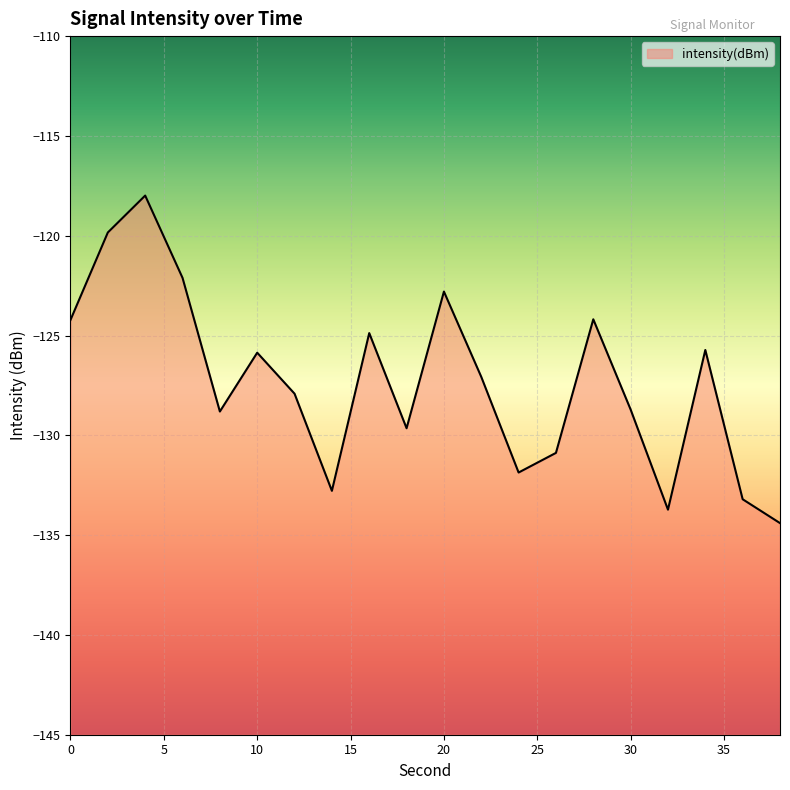

Which has a higher value, 18 or 28?

28